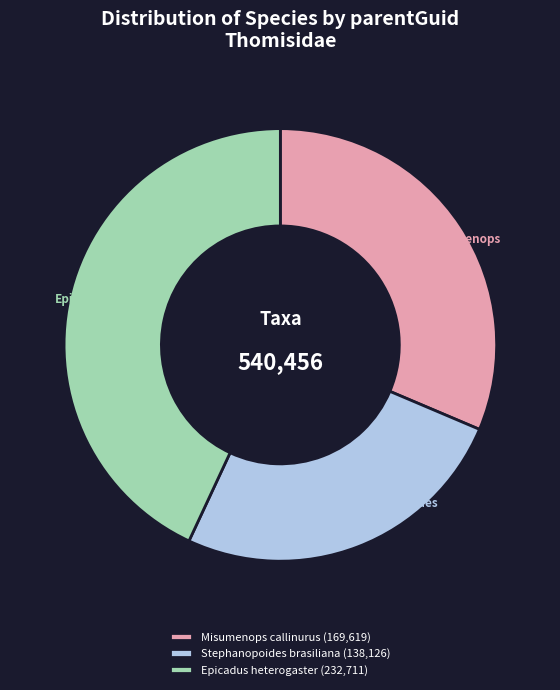

Which has a higher value, Epicadus heterogaster or Misumenops callinurus?

Epicadus heterogaster